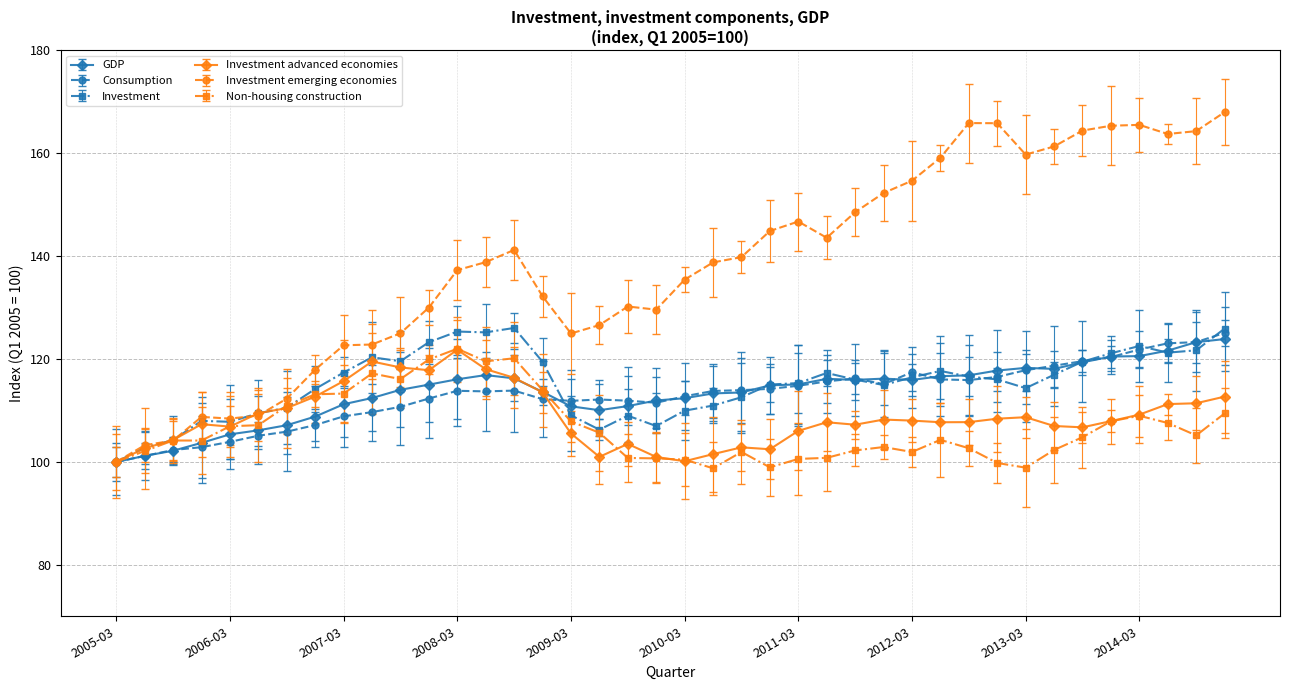

Which category has the lowest value across all series?

2010-06-30